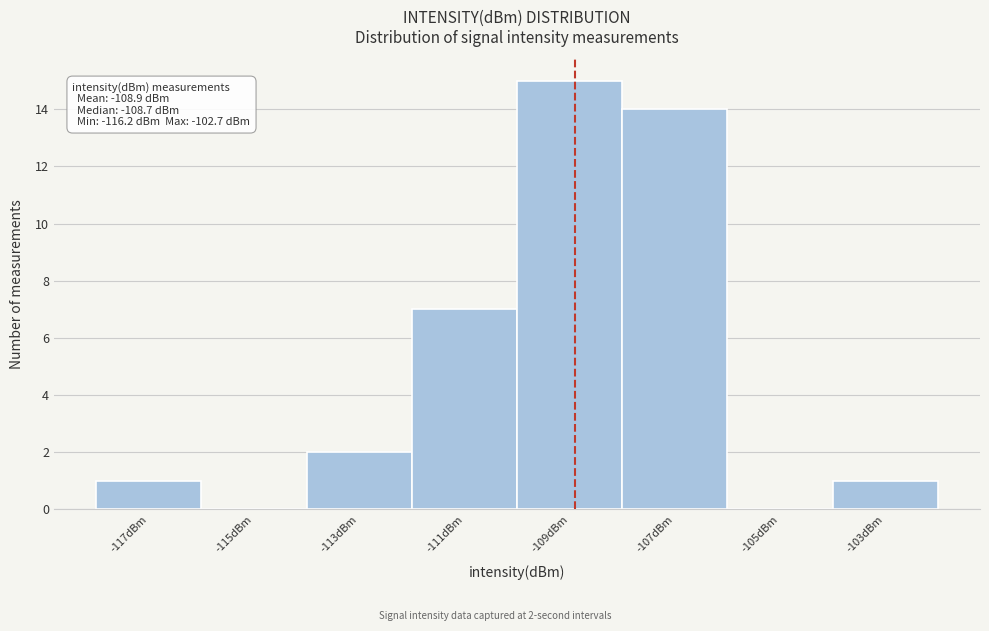

Which range on the x-axis has the tallest bar?

-110 to -108